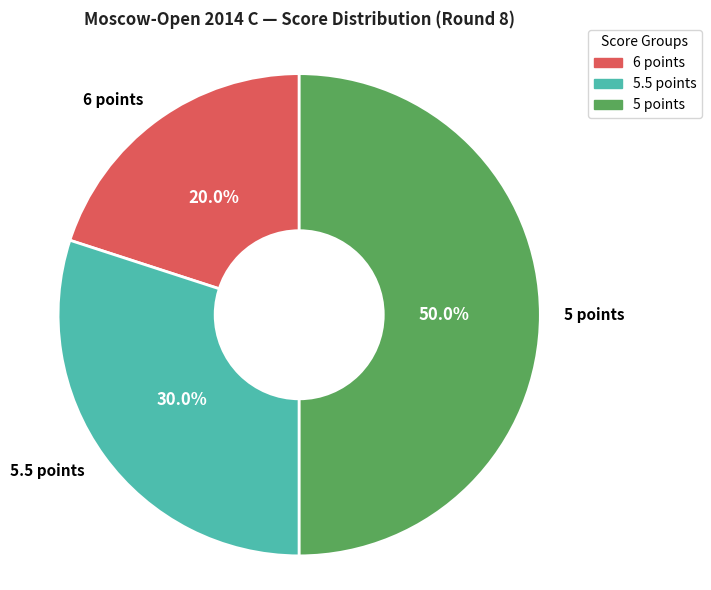

Does 5.5 points represent more than half of the total?

No